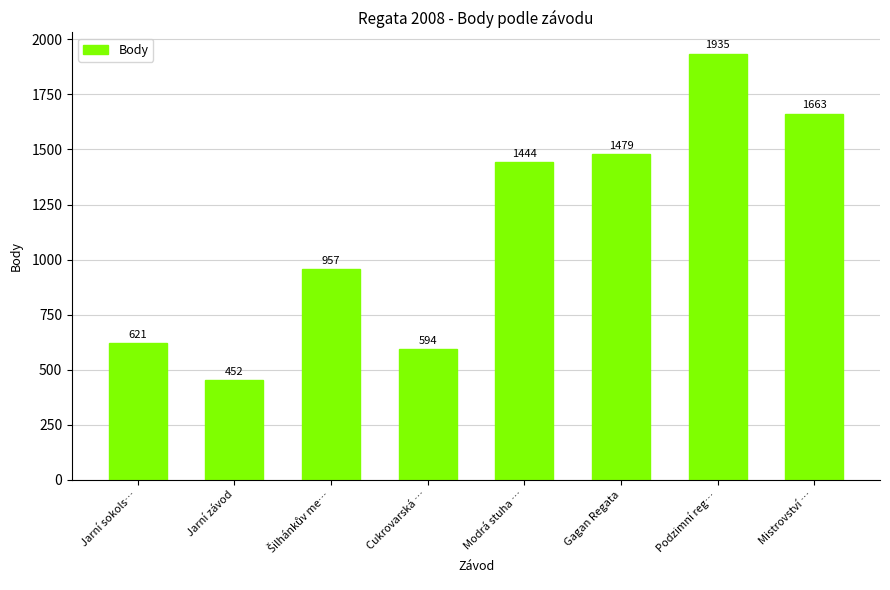

The chart shows a value of 594 at Cukrovarská …. True or false?

True